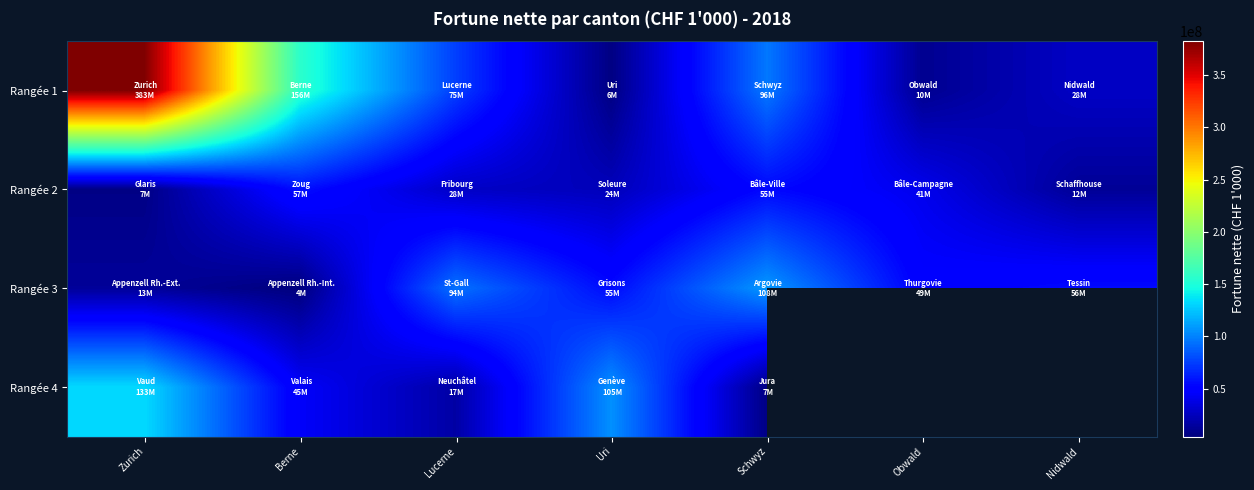

At which category is the sum across all series the highest?

Zurich